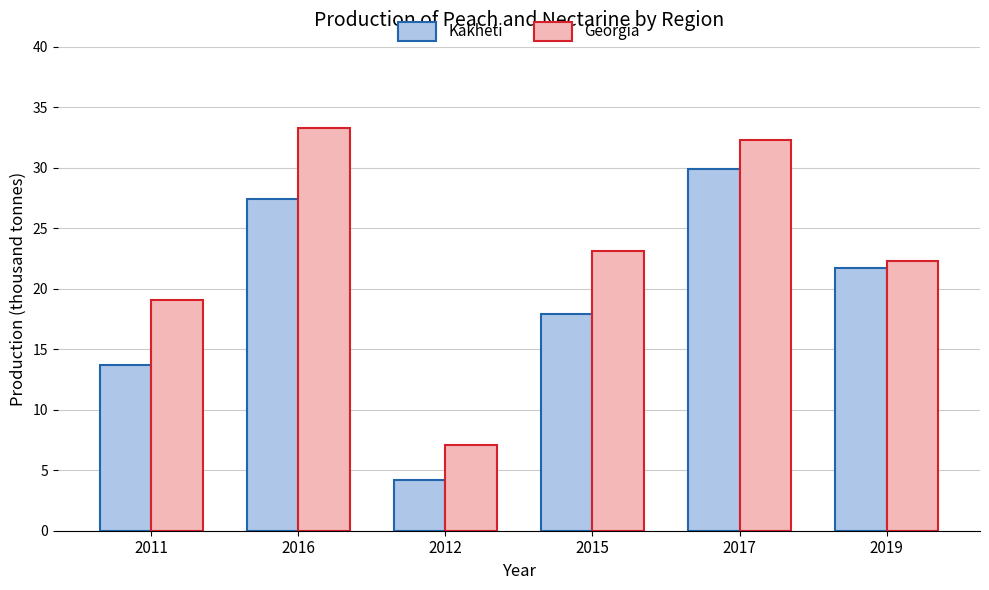

What is the total value across all series at 2012?

11.3